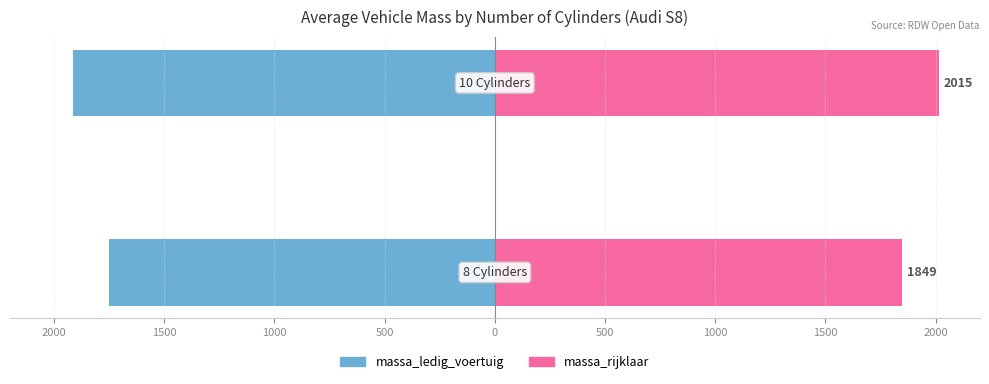

Count the massa_rijklaar values in the range 1849 to 2015.

2